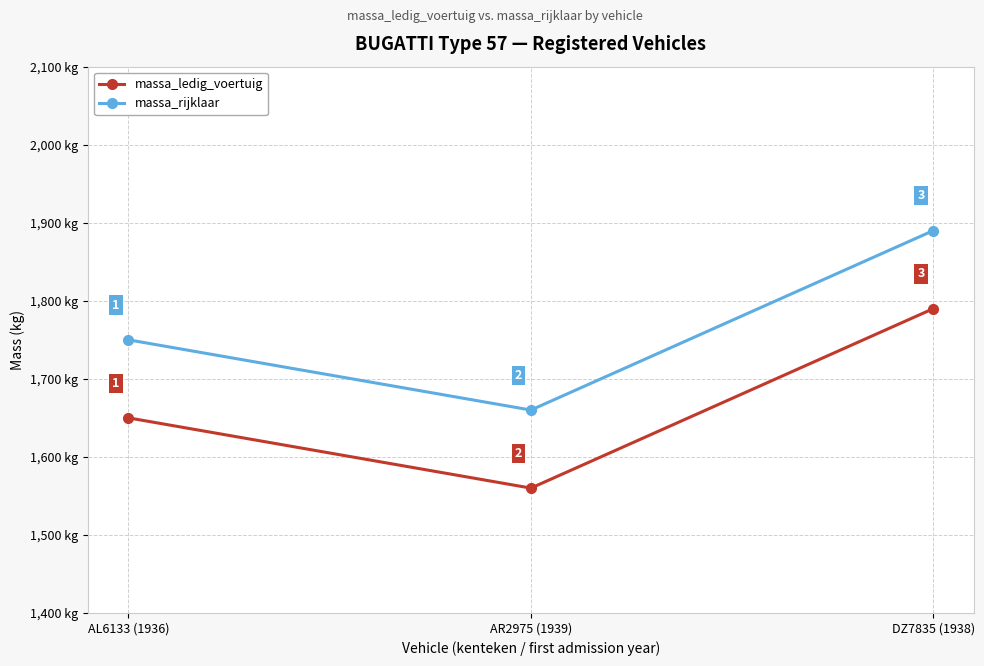

Is it true that massa_rijklaar equals 701 at DZ7835 (1938)?

False